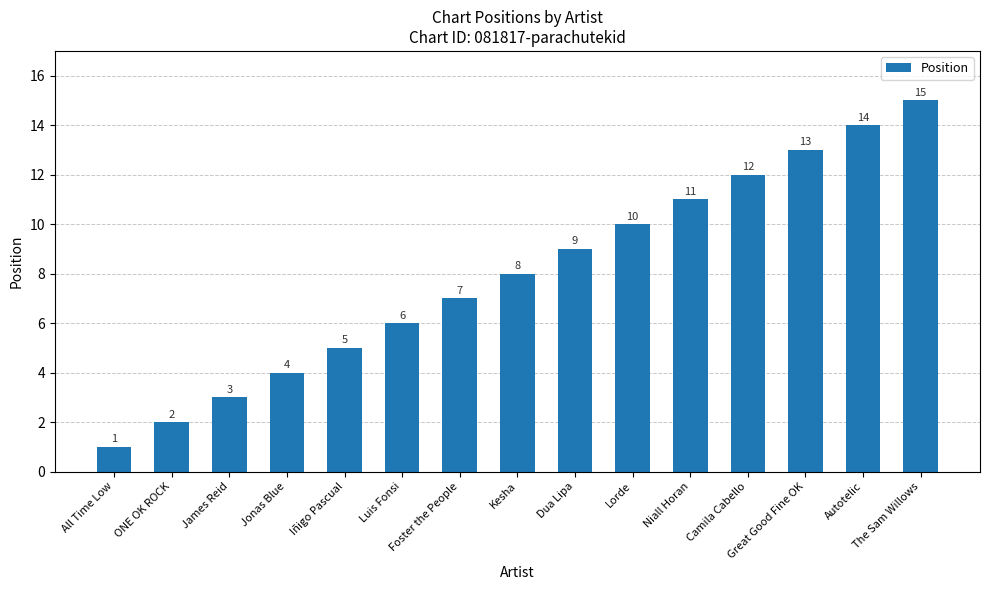

Does the chart contain stacked bars?

No